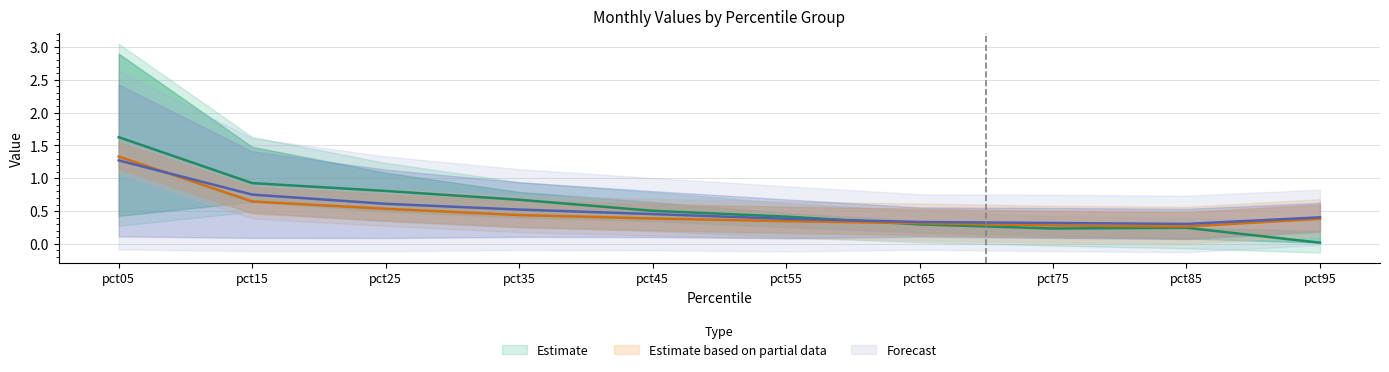

Where is Sep nearest to the value 0?

pct85